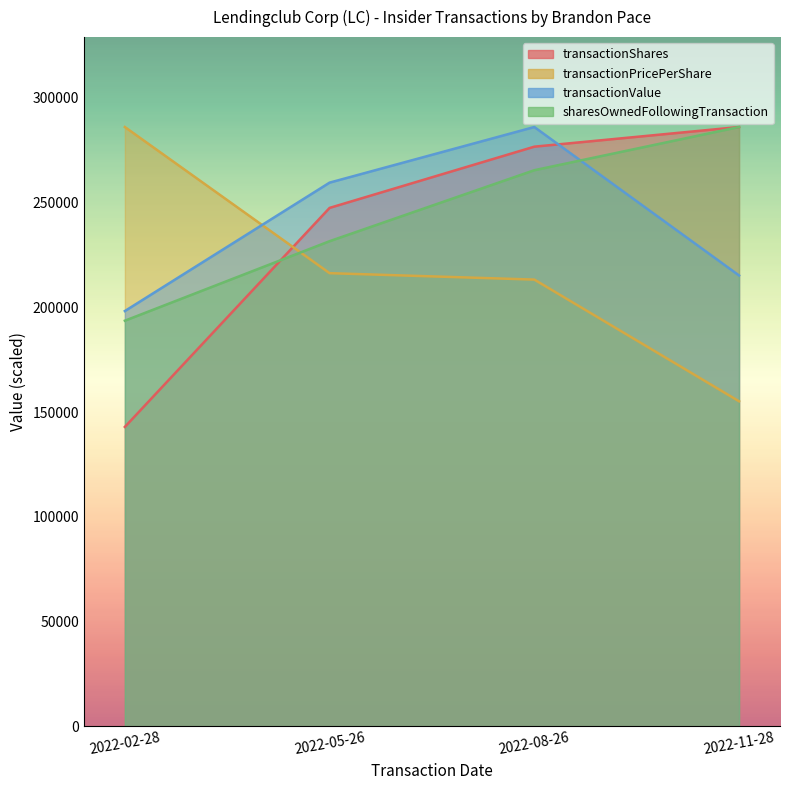

Which category has the highest value across all series?

2022-11-28